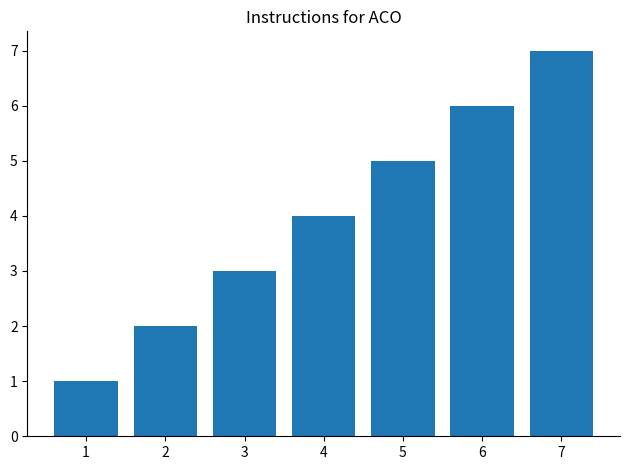

Rank the categories by value from highest to lowest.

7, 6, 5, 4, 3, 2, 1